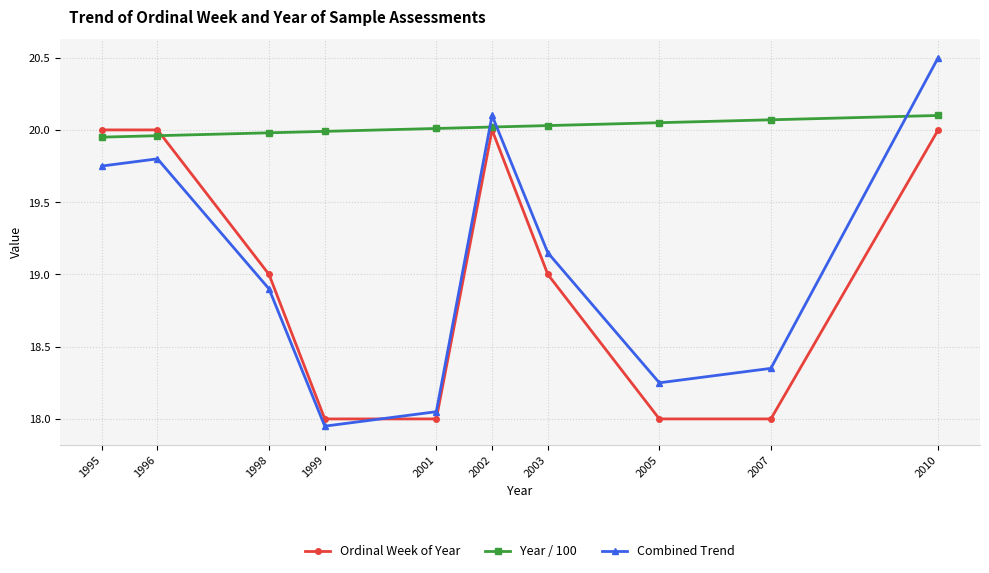

Which label corresponds to the largest value in the chart?

2010